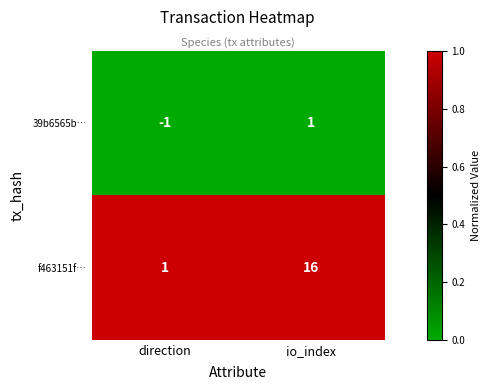

Which series has the largest total across all categories?

f463151f…